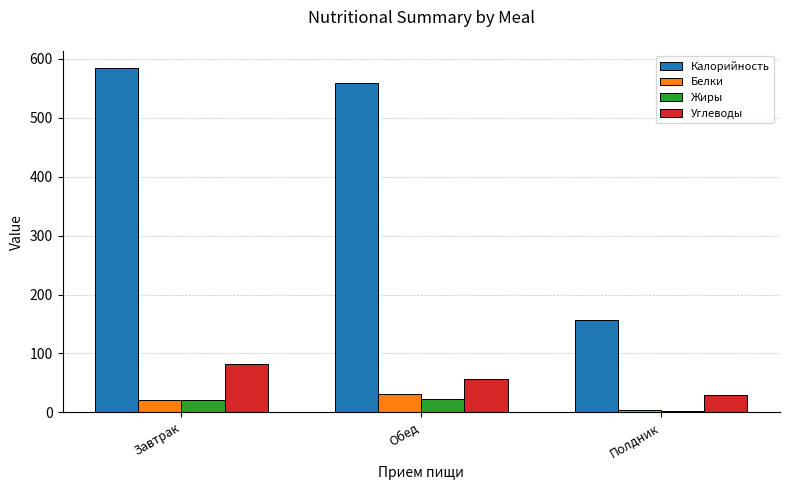

What are all the series names shown in the legend?

Калорийность, Белки, Жиры, Углеводы